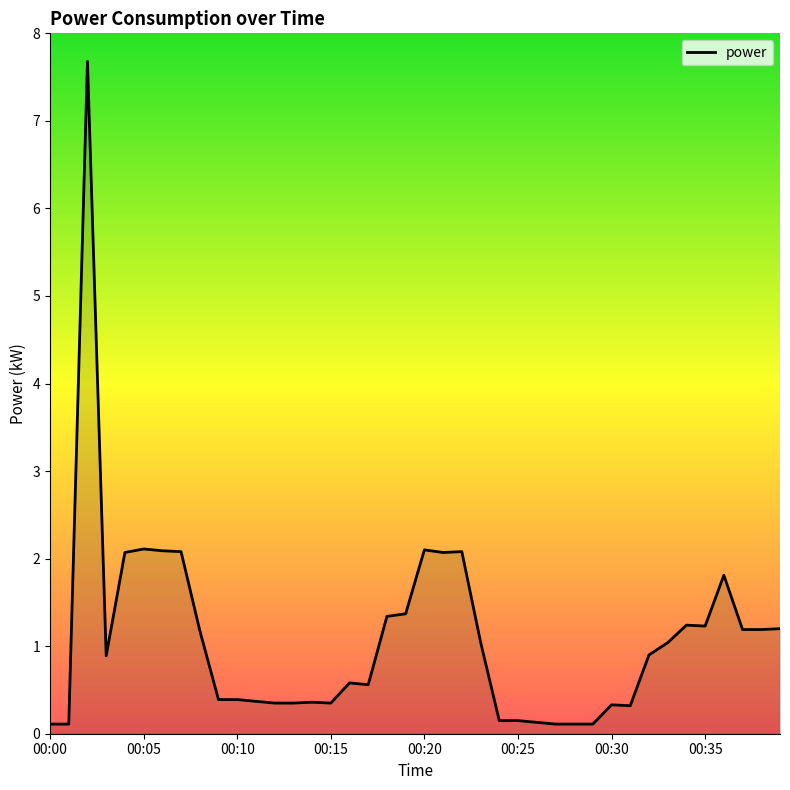

What is the maximum value shown in the chart?

7.7